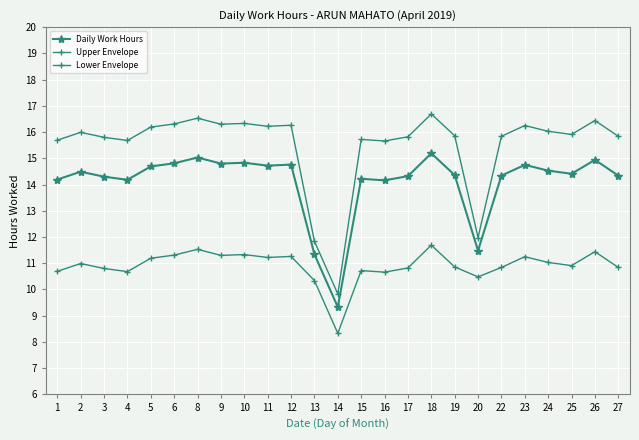

How many lines are shown in the chart?

3